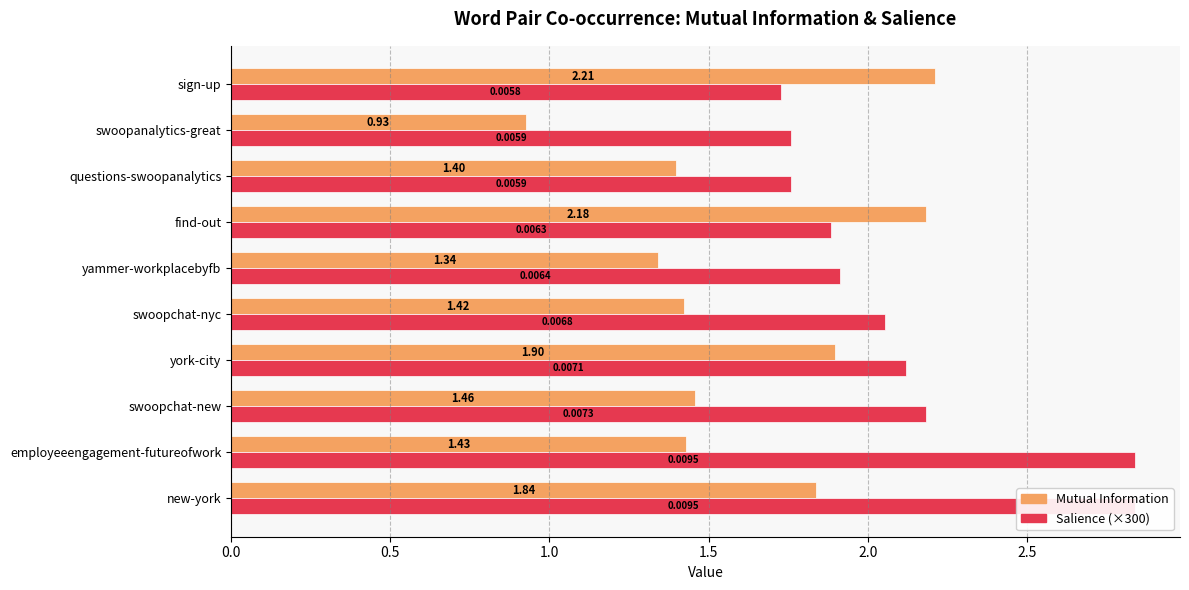

Read the Salience (×300) value at swoopanalytics-great.

1.8